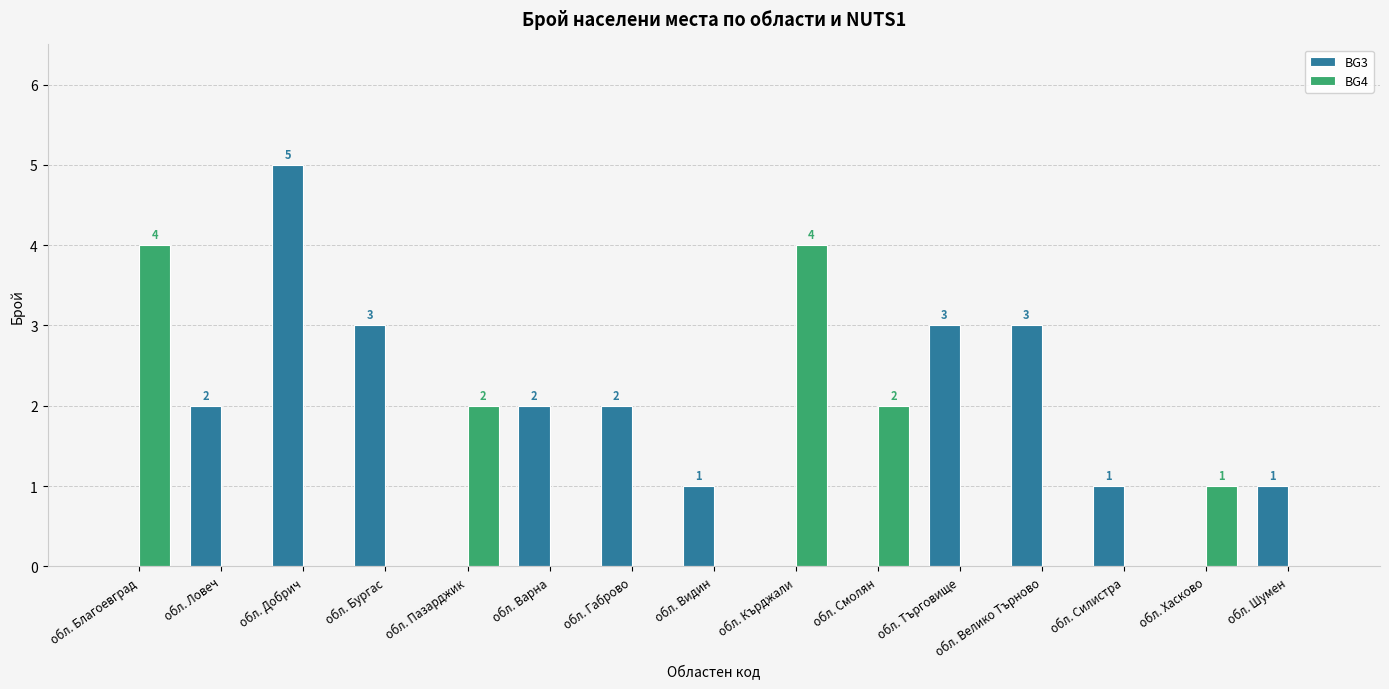

How many positive values does the BG4 series have?

5